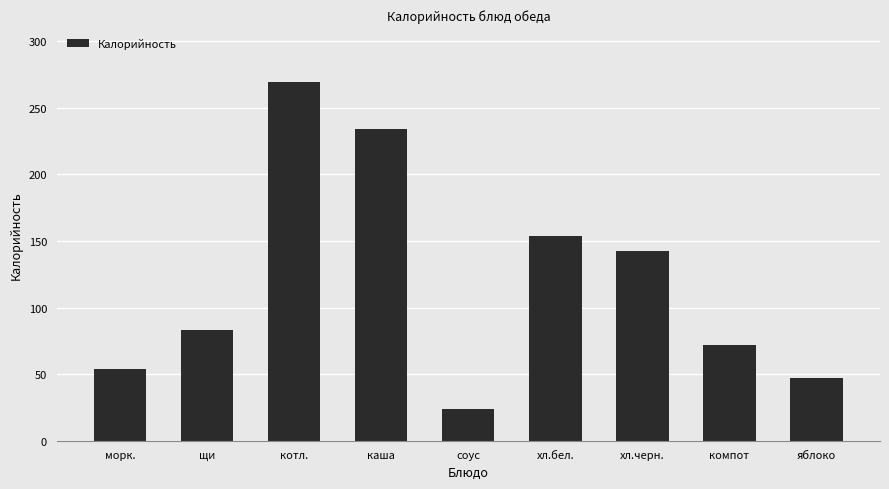

The chart shows a value of 54.0 at морк.. True or false?

True